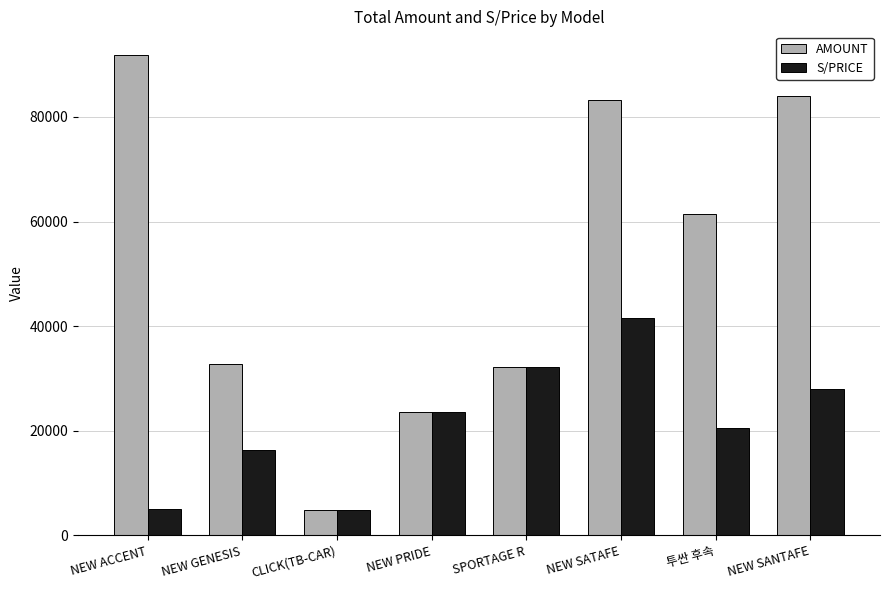

What is the difference between the AMOUNT values at SPORTAGE R and CLICK(TB-CAR)?

27289